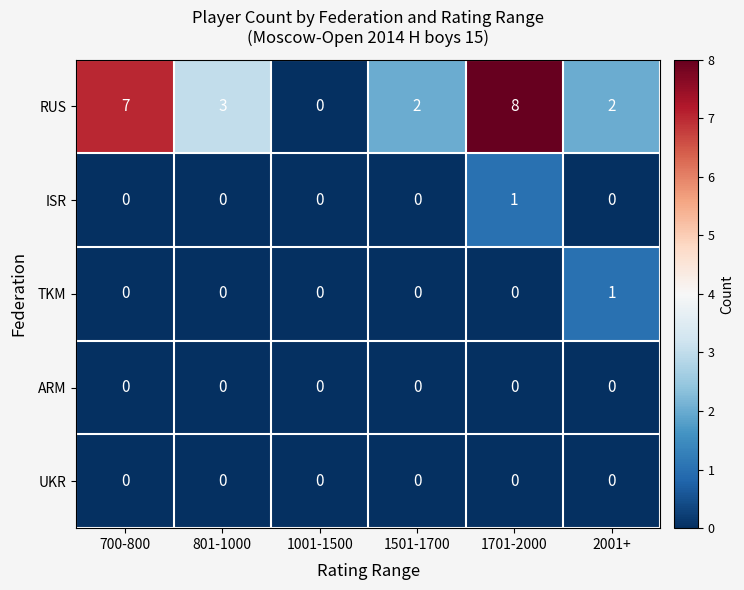

What is the maximum value shown in the chart?

8